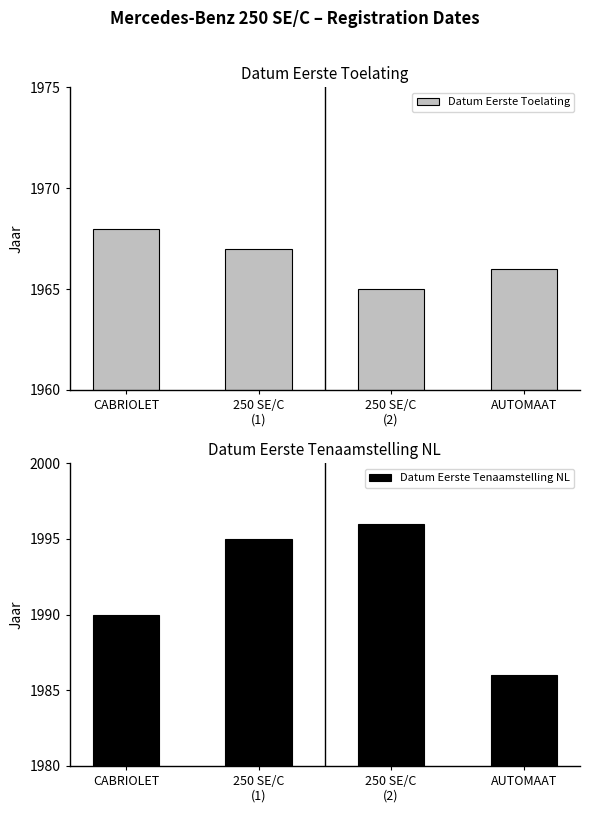

Is the value of Datum Eerste Toelating at 250 SE/C
(2) greater than the value of Datum Eerste Tenaamstelling NL at AUTOMAAT?

No